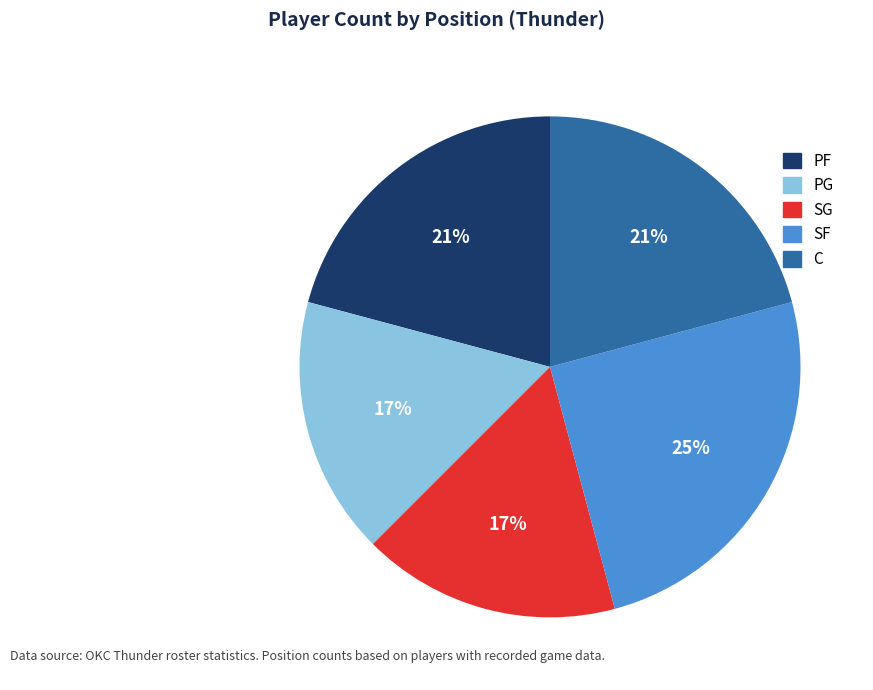

Does PG account for over 50% of the chart?

No